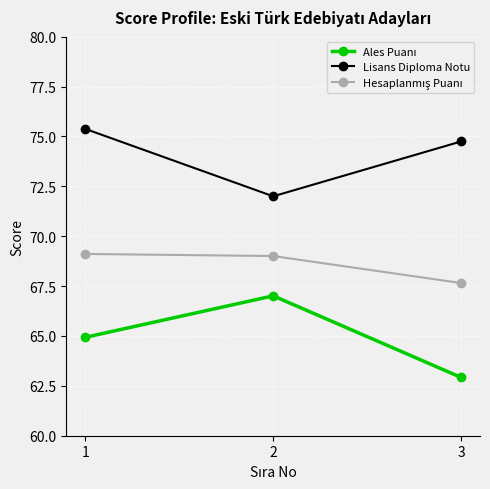

The value of Lisans Diploma Notu at 2 is 116.7. True or false?

False